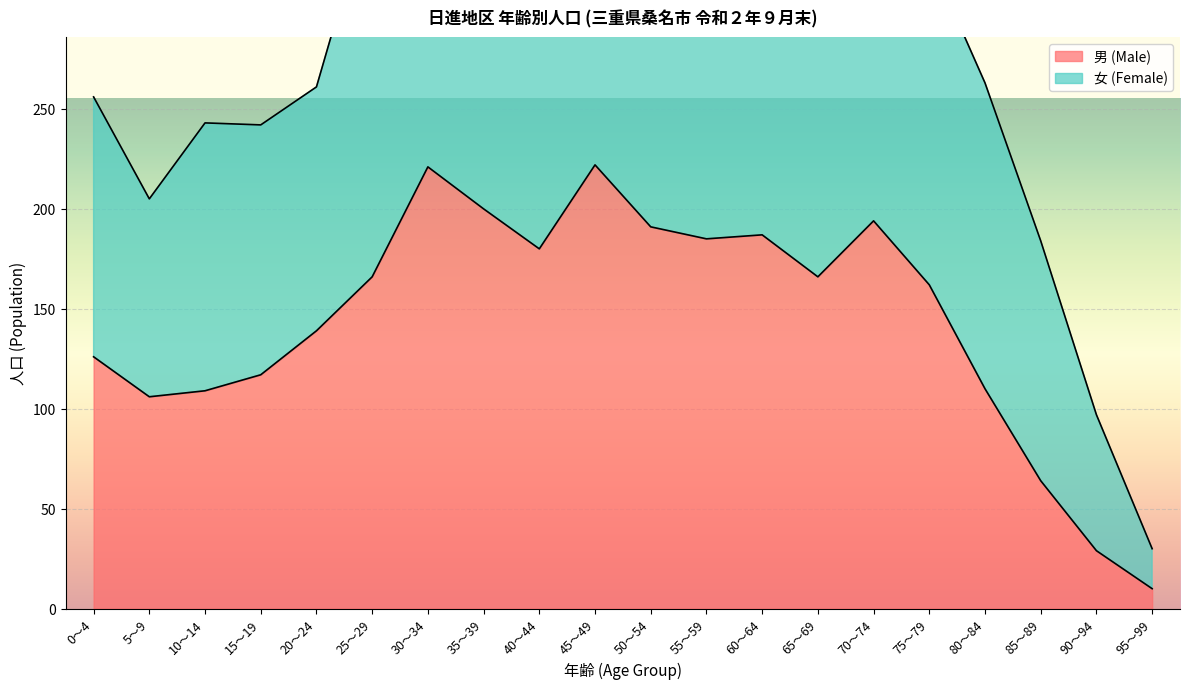

How many values are below 166?

10